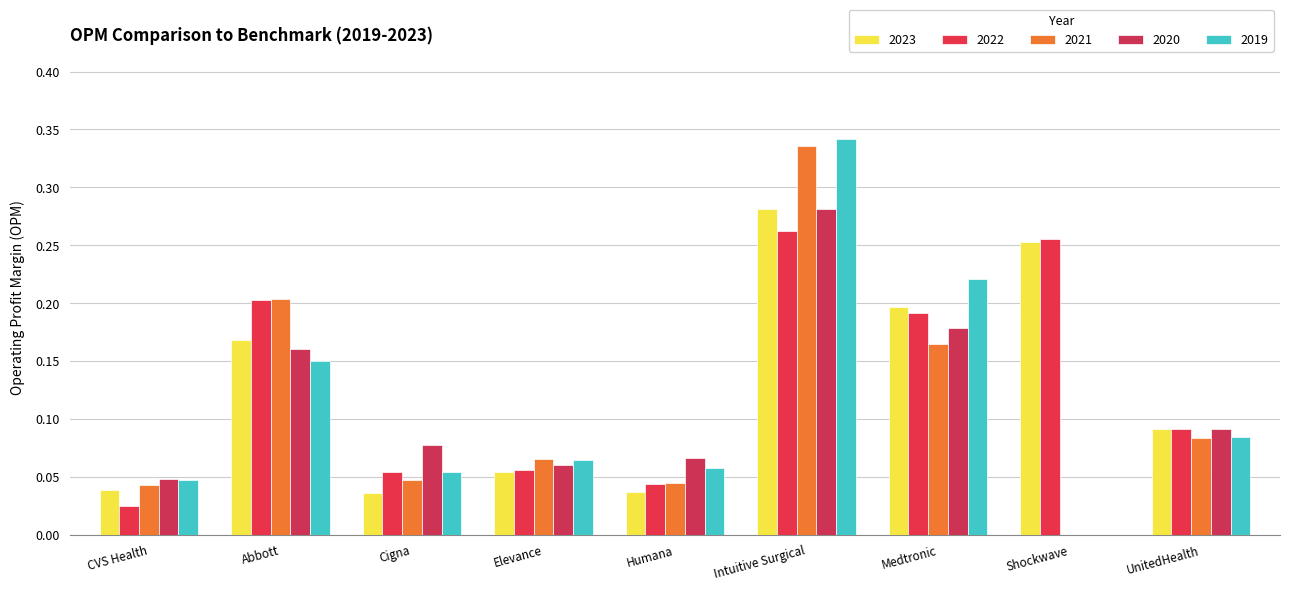

Reading left to right, transcribe all the data shown in this chart.

2023: CVS Health=0.0	Abbott=0.2	Cigna=0.0	Elevance=0.1	Humana=0.0	Intuitive Surgical=0.3	Medtronic=0.2	Shockwave=0.3	UnitedHealth=0.1
2022: CVS Health=0.0	Abbott=0.2	Cigna=0.1	Elevance=0.1	Humana=0.0	Intuitive Surgical=0.3	Medtronic=0.2	Shockwave=0.3	UnitedHealth=0.1
2021: CVS Health=0.0	Abbott=0.2	Cigna=0.0	Elevance=0.1	Humana=0.0	Intuitive Surgical=0.3	Medtronic=0.2	Shockwave=0.0	UnitedHealth=0.1
2020: CVS Health=0.0	Abbott=0.2	Cigna=0.1	Elevance=0.1	Humana=0.1	Intuitive Surgical=0.3	Medtronic=0.2	Shockwave=0.0	UnitedHealth=0.1
2019: CVS Health=0.0	Abbott=0.1	Cigna=0.1	Elevance=0.1	Humana=0.1	Intuitive Surgical=0.3	Medtronic=0.2	Shockwave=0.0	UnitedHealth=0.1